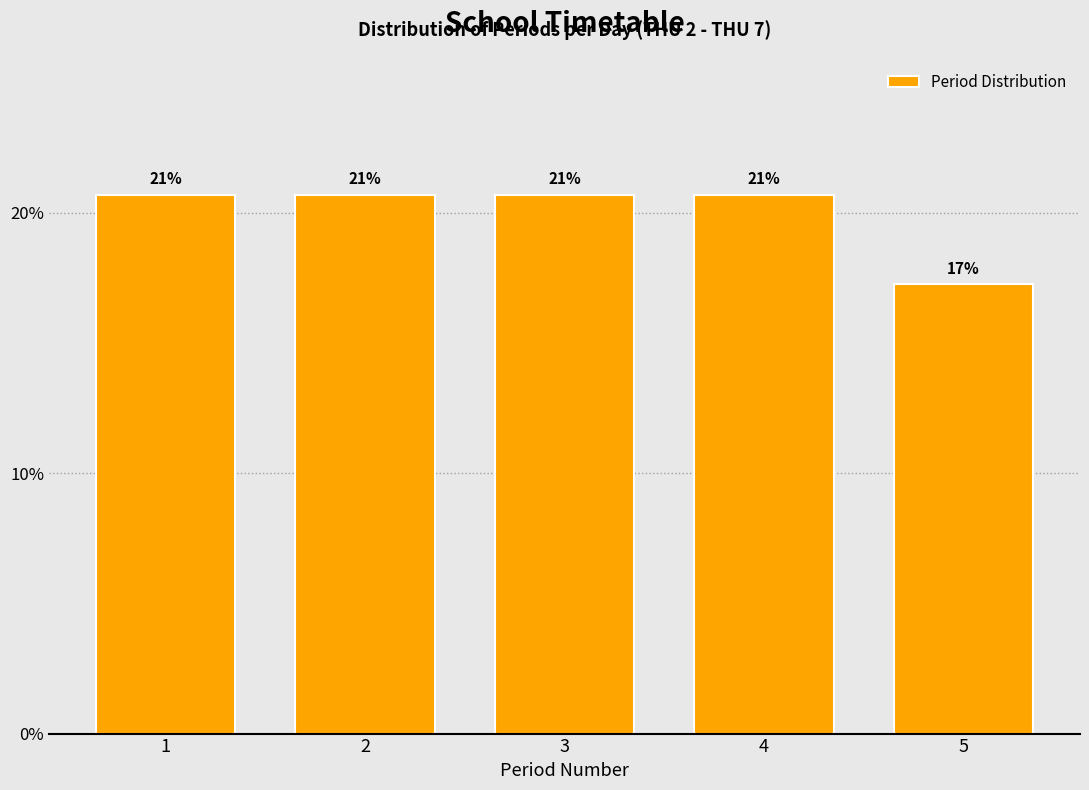

Are the bars horizontal?

No